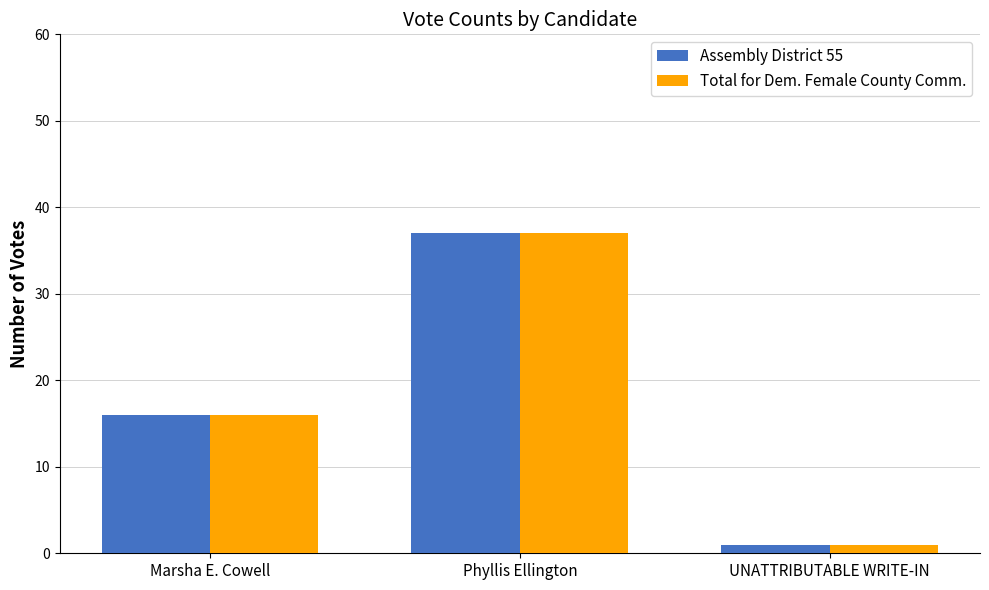

List the labels in order of Assembly District 55 value, largest first.

Phyllis Ellington, Marsha E. Cowell, UNATTRIBUTABLE WRITE-IN